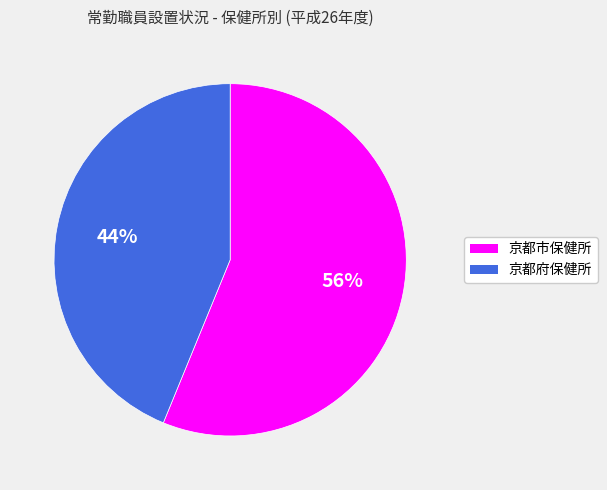

Does 京都市保健所 represent more than half of the total?

Yes